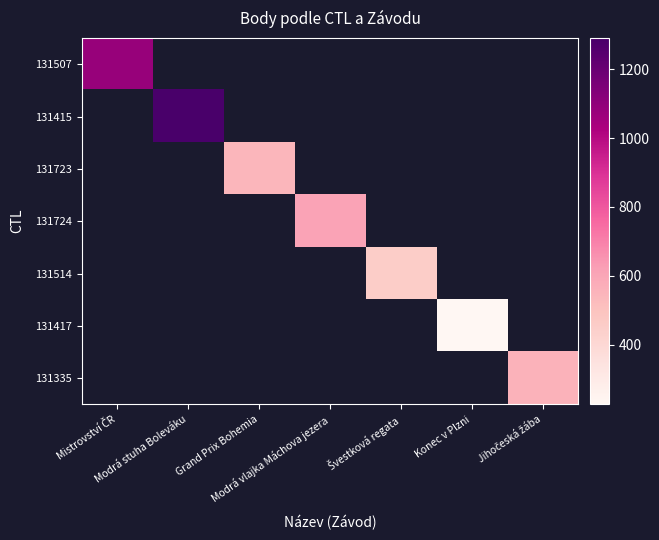

Count the number of categories in the chart.

7